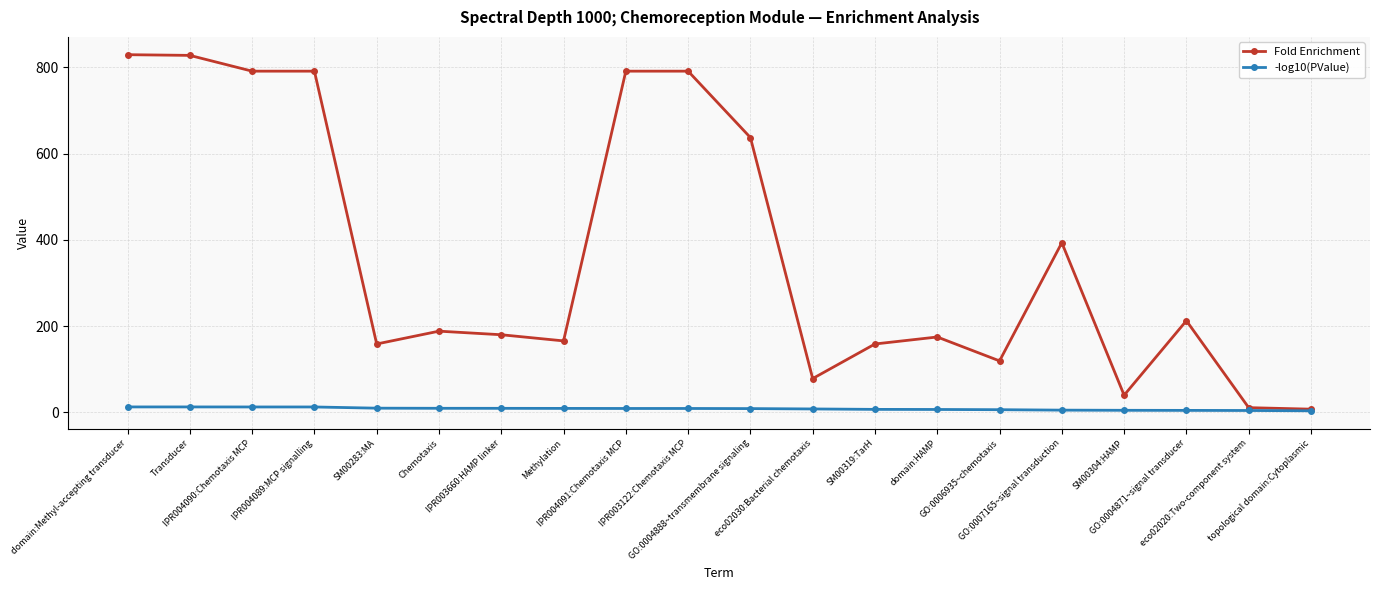

At how many categories does at least one series exceed 800?

2